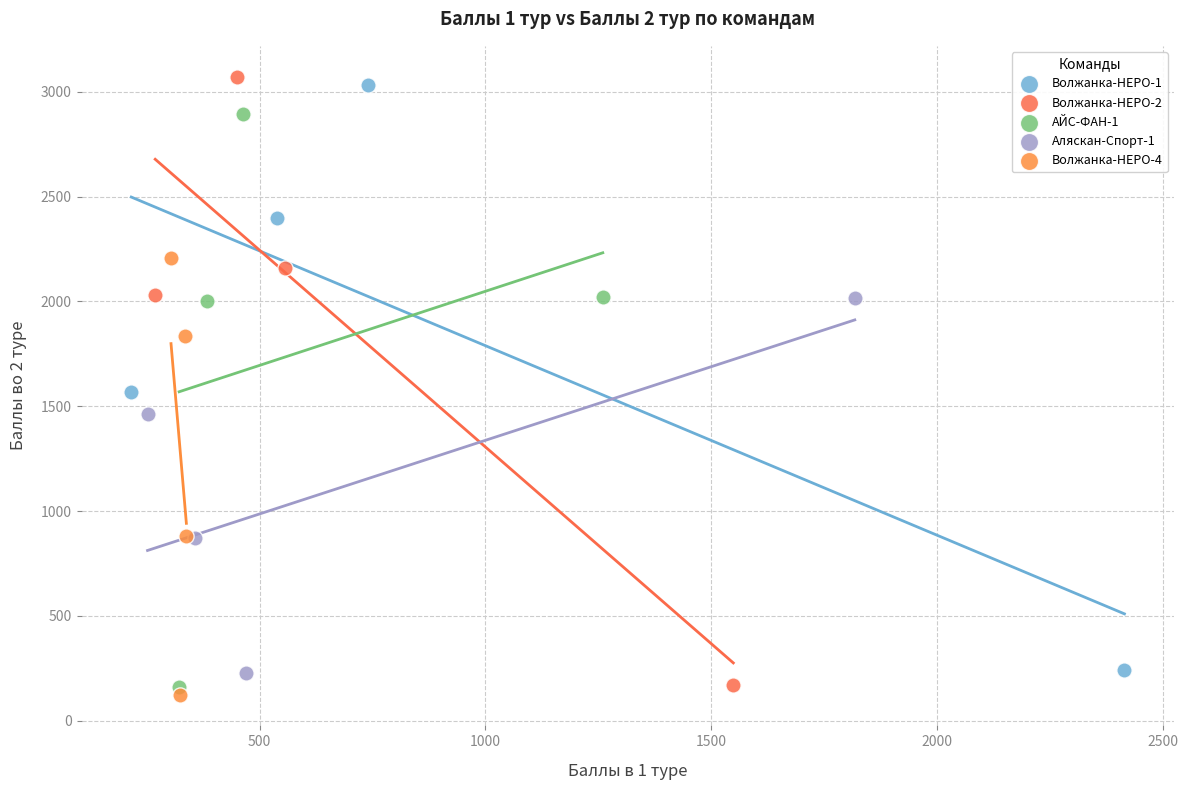

What are all the series names shown in the legend?

Волжанка-НЕРО-1, Волжанка-НЕРО-2, АЙС-ФАН-1, Аляскан-Спорт-1, Волжанка-НЕРО-4